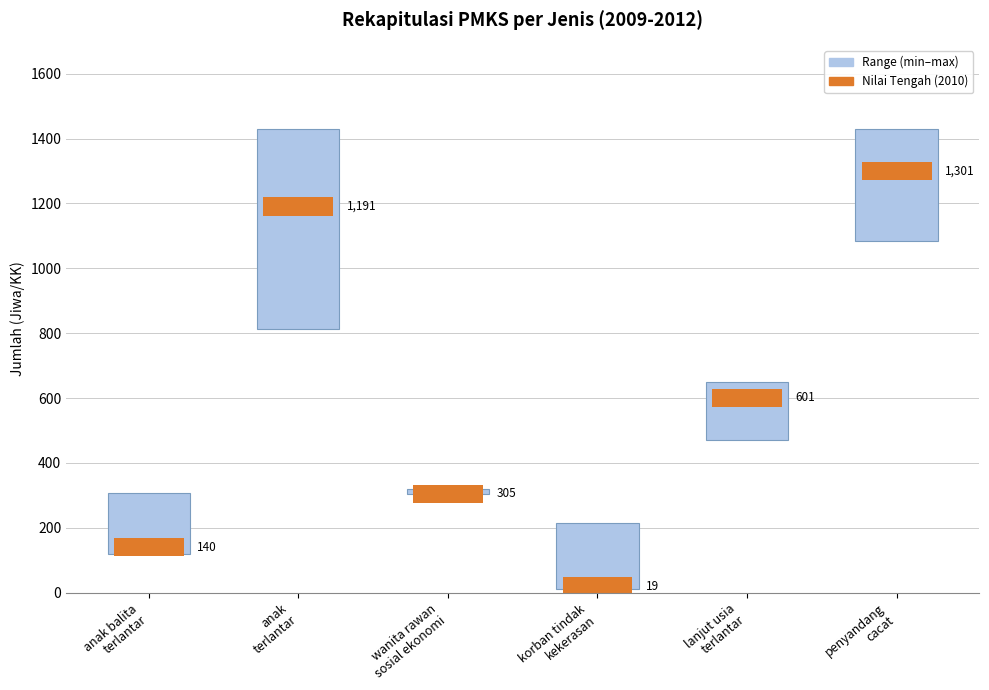

Reading right to left, transcribe all the data shown in this chart.

penyandang
cacat=345	lanjut usia
terlantar=179	korban tindak
kekerasan=204	wanita rawan
sosial ekonomi=17	anak
terlantar=617	anak balita
terlantar=187